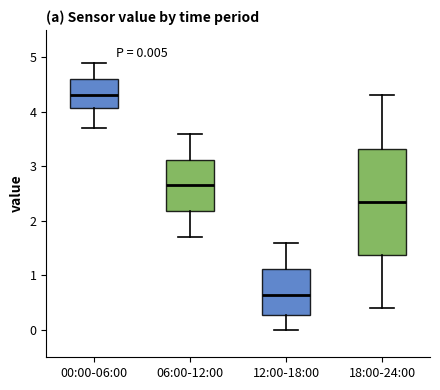

Which box's median line is the lowest?

12:00-18:00